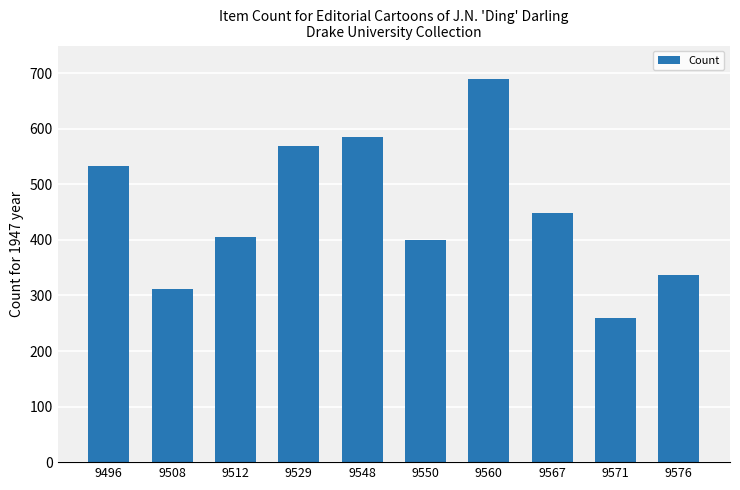

What is the approximate value at 9512, to the nearest 50?

400